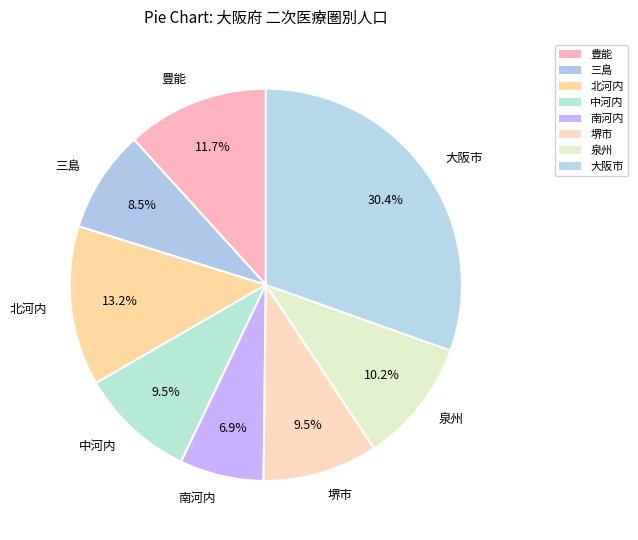

Which category has the biggest portion of the pie?

大阪市